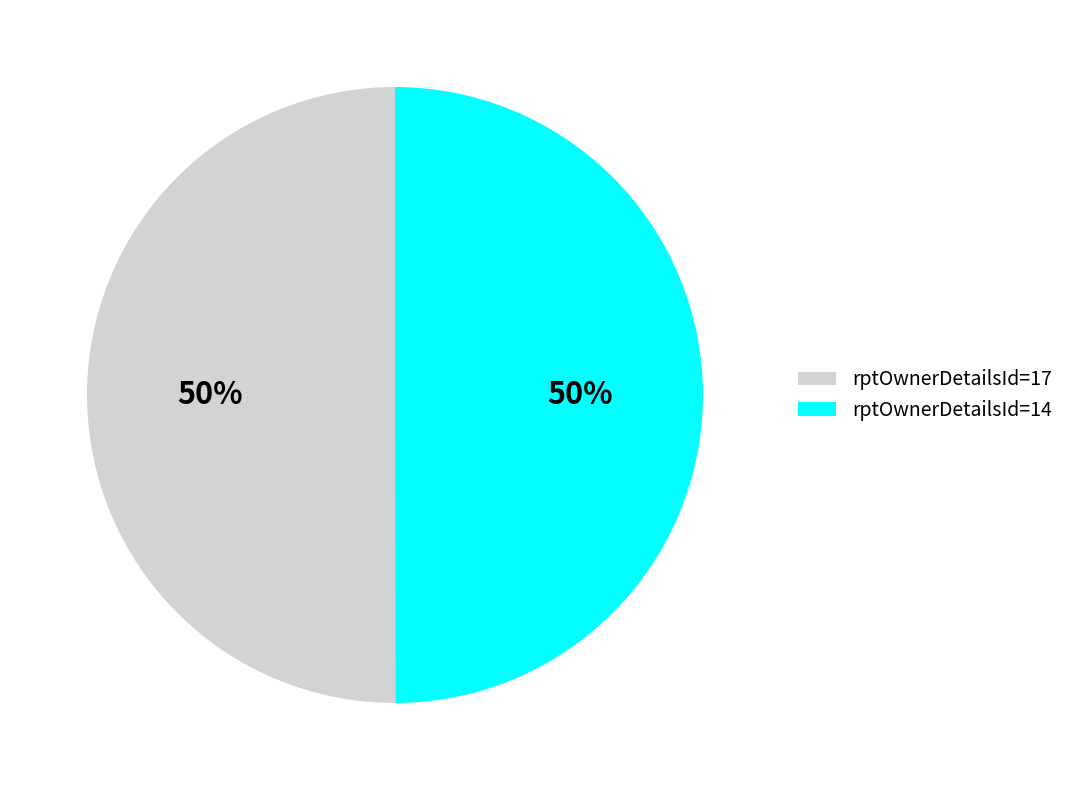

What is the ratio of the value at rptOwnerDetailsId=14 to the value at rptOwnerDetailsId=17?

1.0